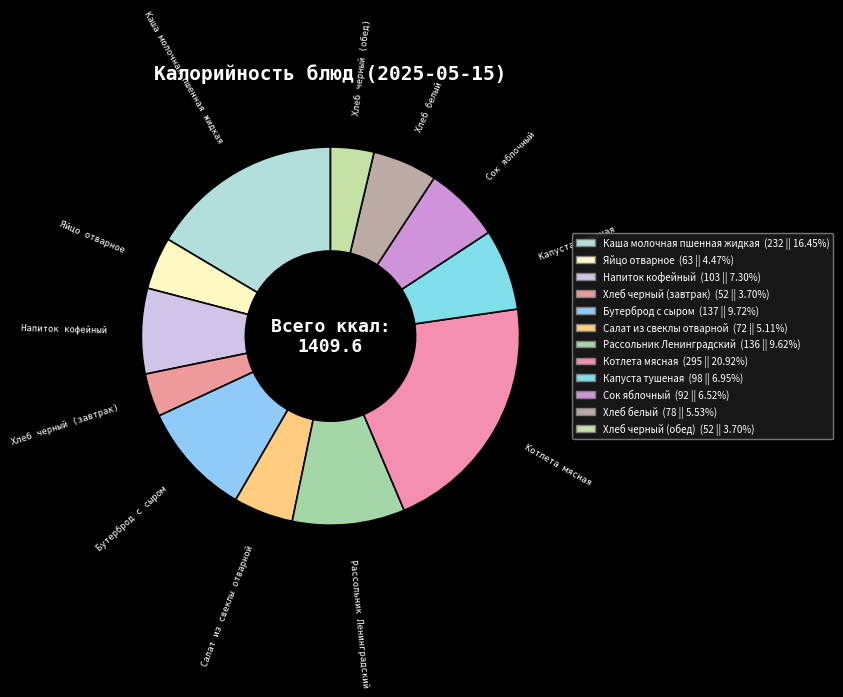

Count the number of slices in the pie.

12